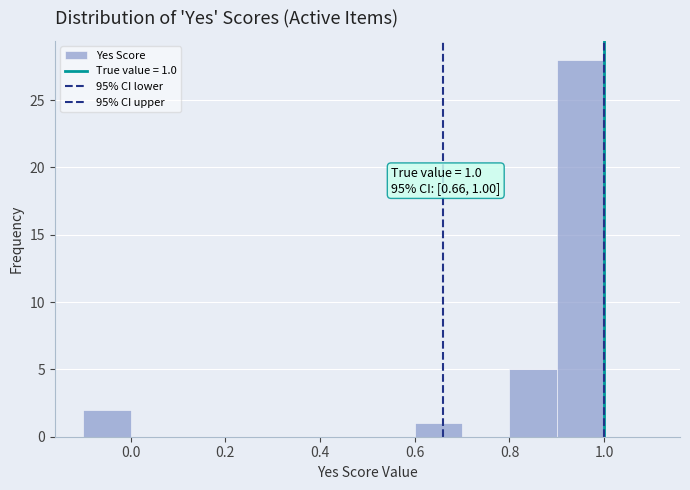

Which range on the x-axis has the tallest bar?

0.9 to 1.0